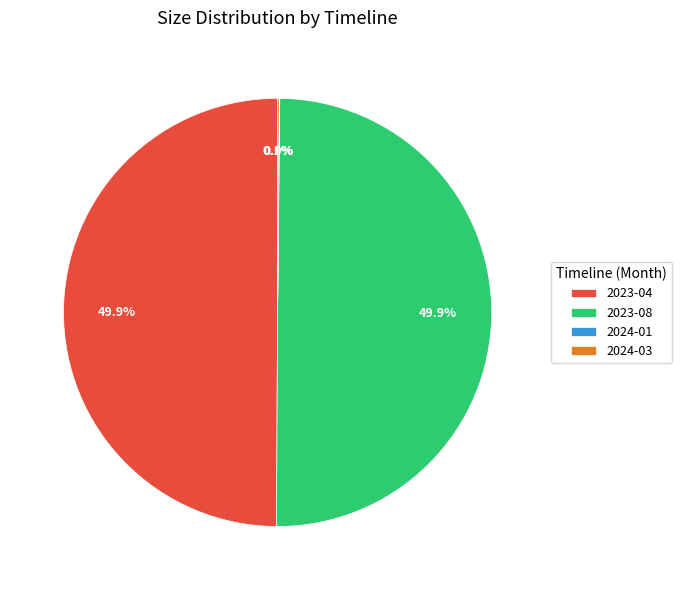

Is the sum of 2023-08 and 2024-03 greater than half?

Yes